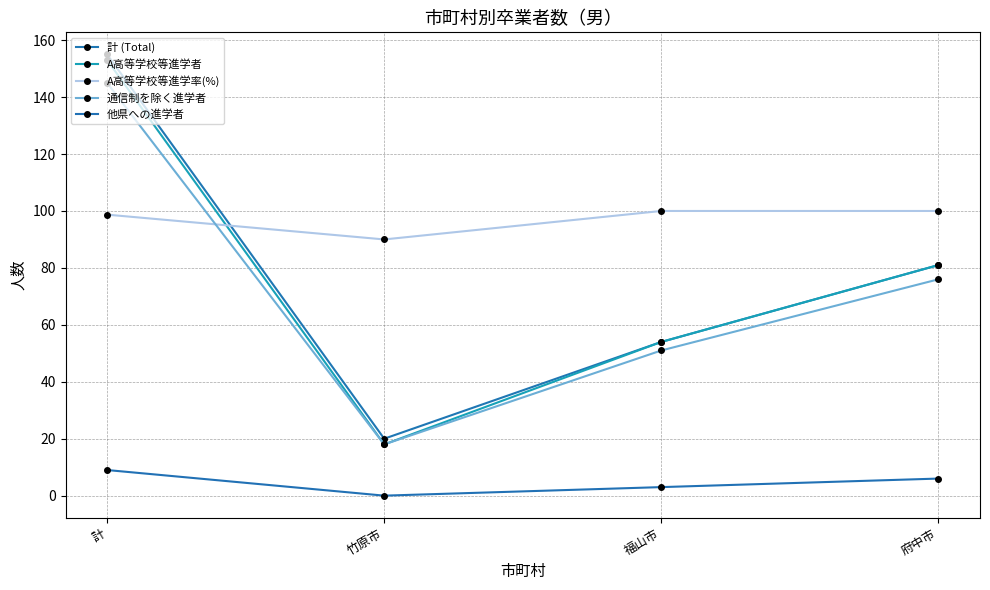

Reading left to right, transcribe all the data shown in this chart.

計 (Total): 計=155.0	竹原市=20.0	福山市=54.0	府中市=81.0
A高等学校等進学者: 計=153.0	竹原市=18.0	福山市=54.0	府中市=81.0
A高等学校等進学率(%): 計=98.7	竹原市=90.0	福山市=100.0	府中市=100.0
通信制を除く進学者: 計=145.0	竹原市=18.0	福山市=51.0	府中市=76.0
他県への進学者: 計=9.0	竹原市=0.0	福山市=3.0	府中市=6.0